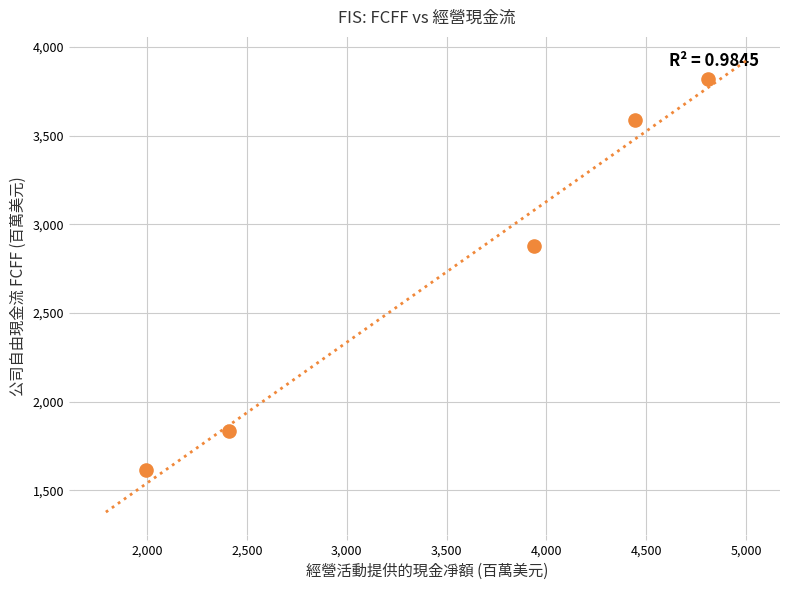

What is the range of Y values (max minus min)?

2206